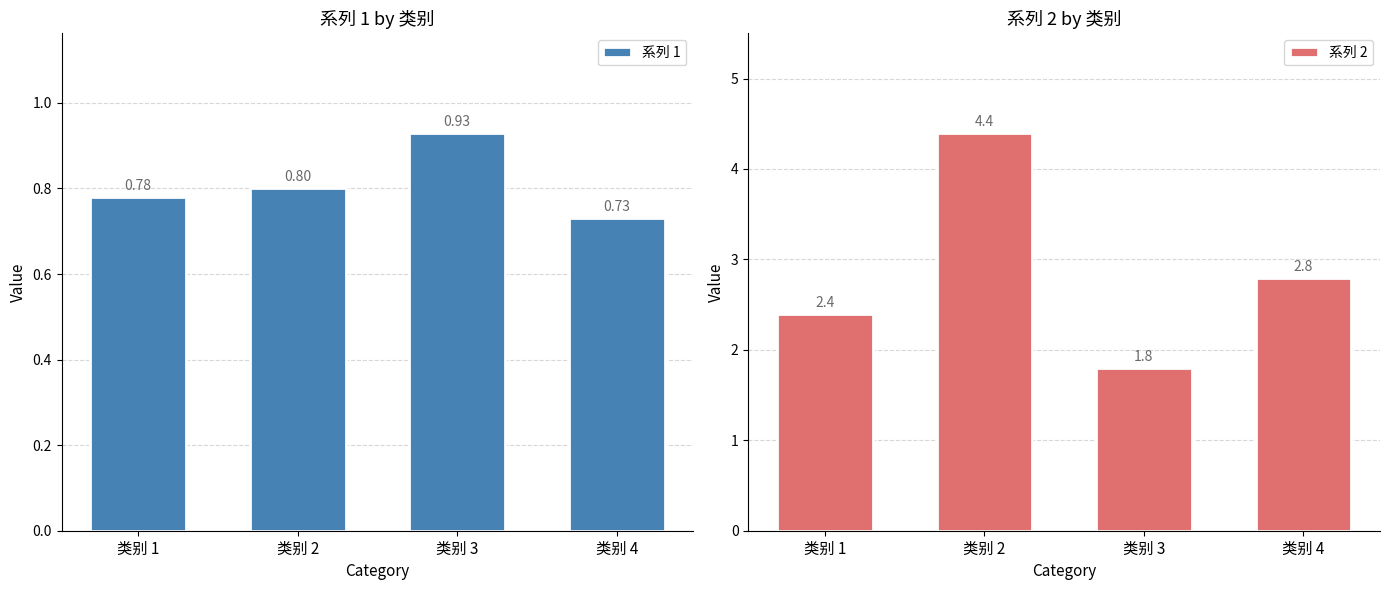

Count the 系列 1 values in the range 0 to 1.

4